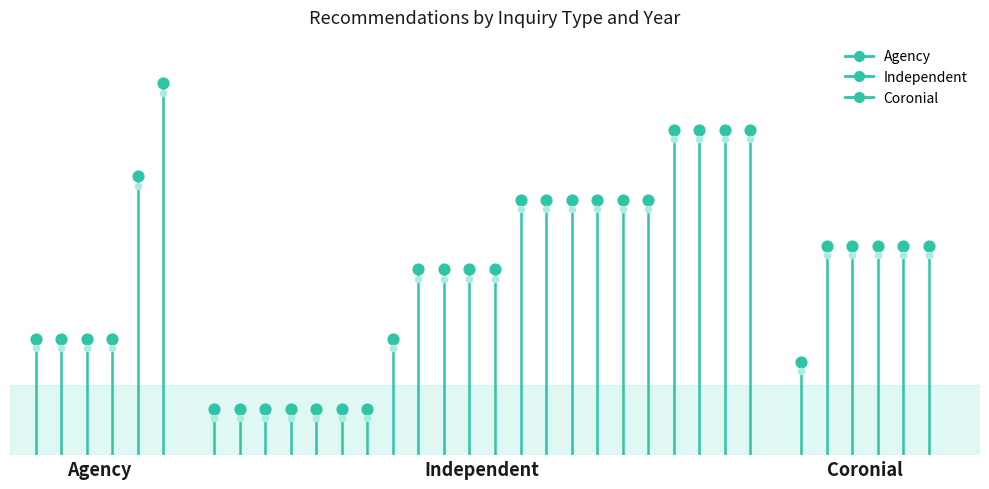

What is the change in value from Agency to Independent?

+5